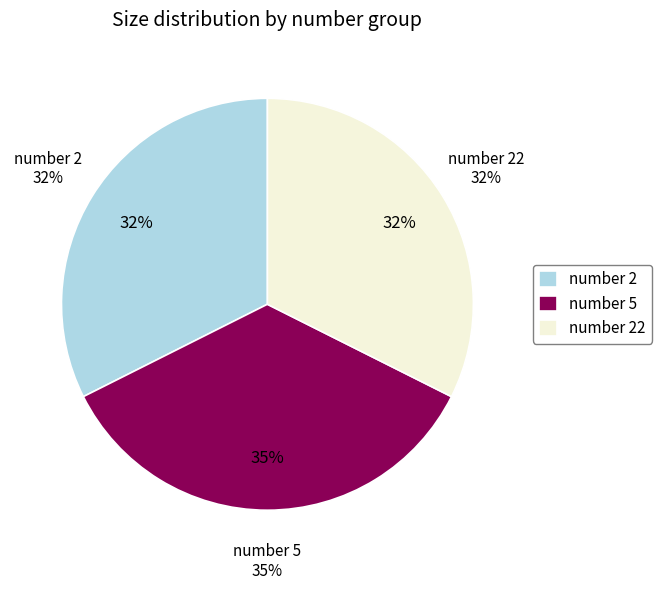

Count the number of slices in the pie.

3